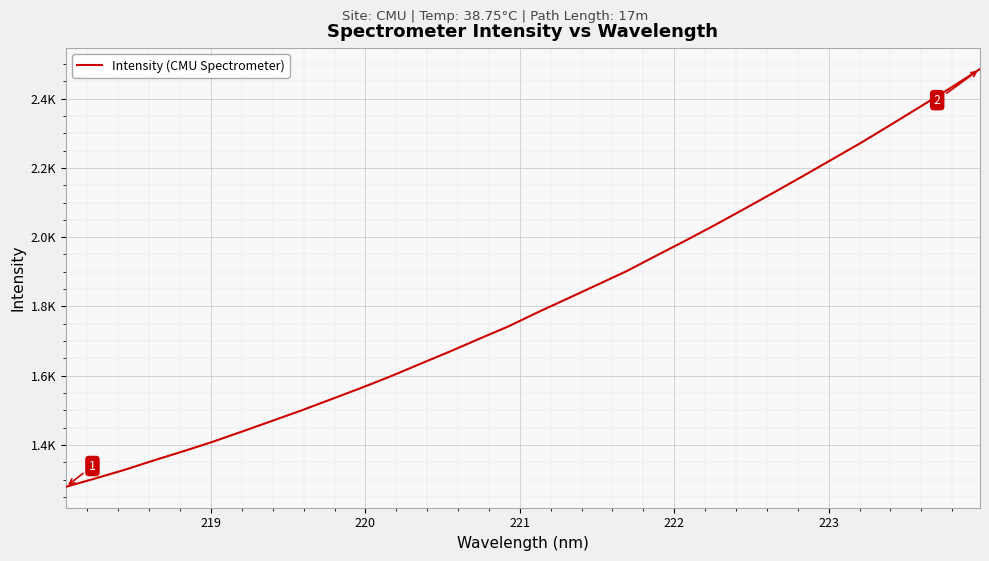

Does the chart display data point markers on the line(s)?

No